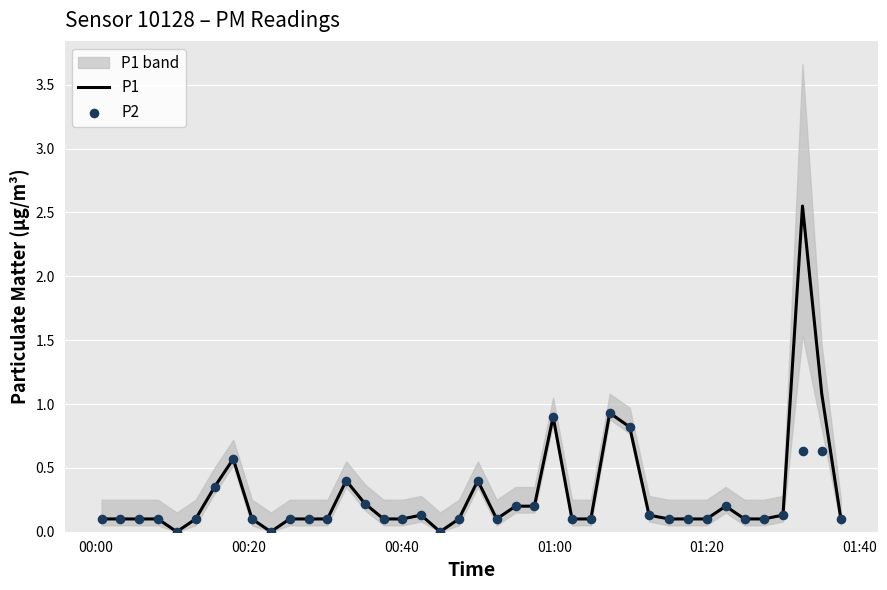

Is the value of P2 at 00:00 greater than the value of P1 at 12?

No